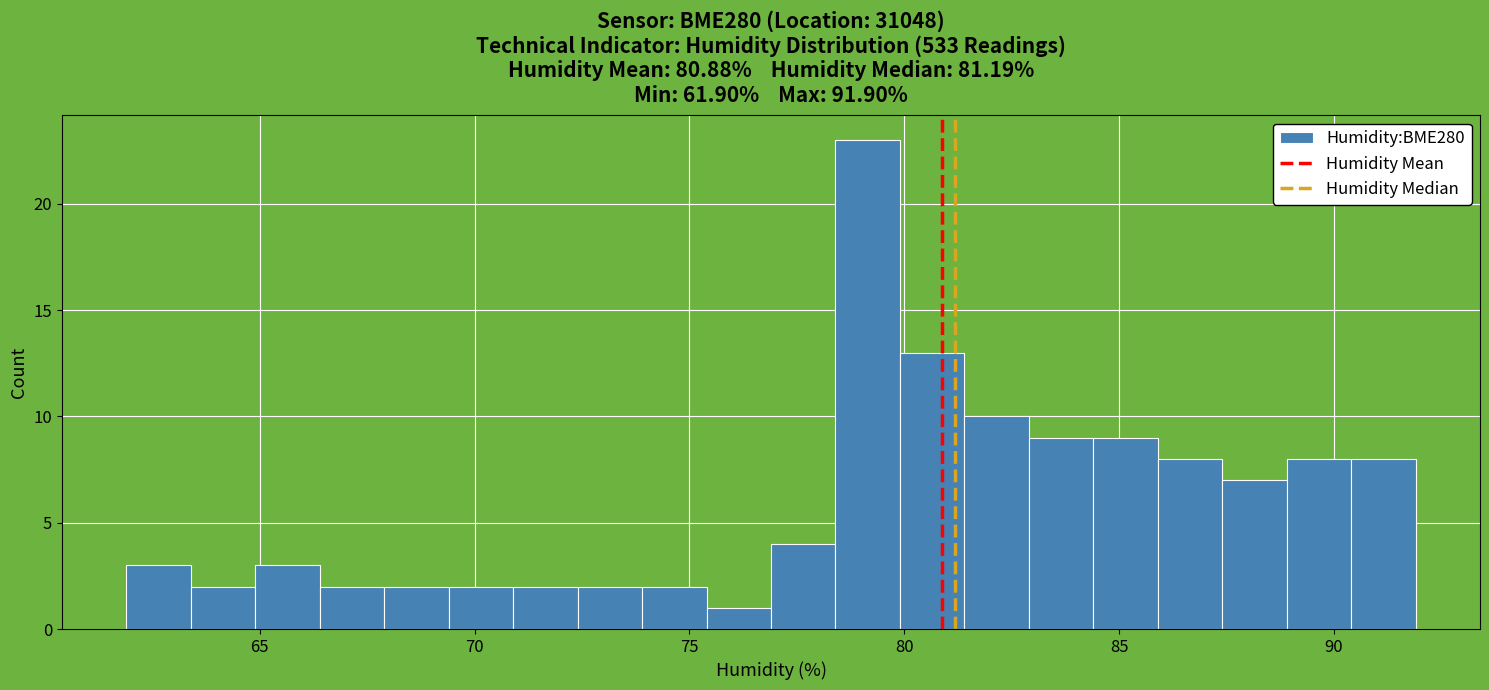

Read against the x-axis, roughly where is the centre of the tallest bar?

79.0